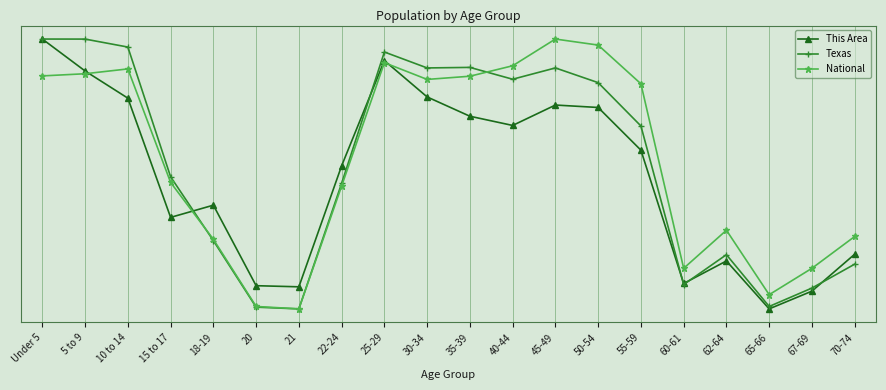

What are all the series names shown in the legend?

This Area, Texas, National